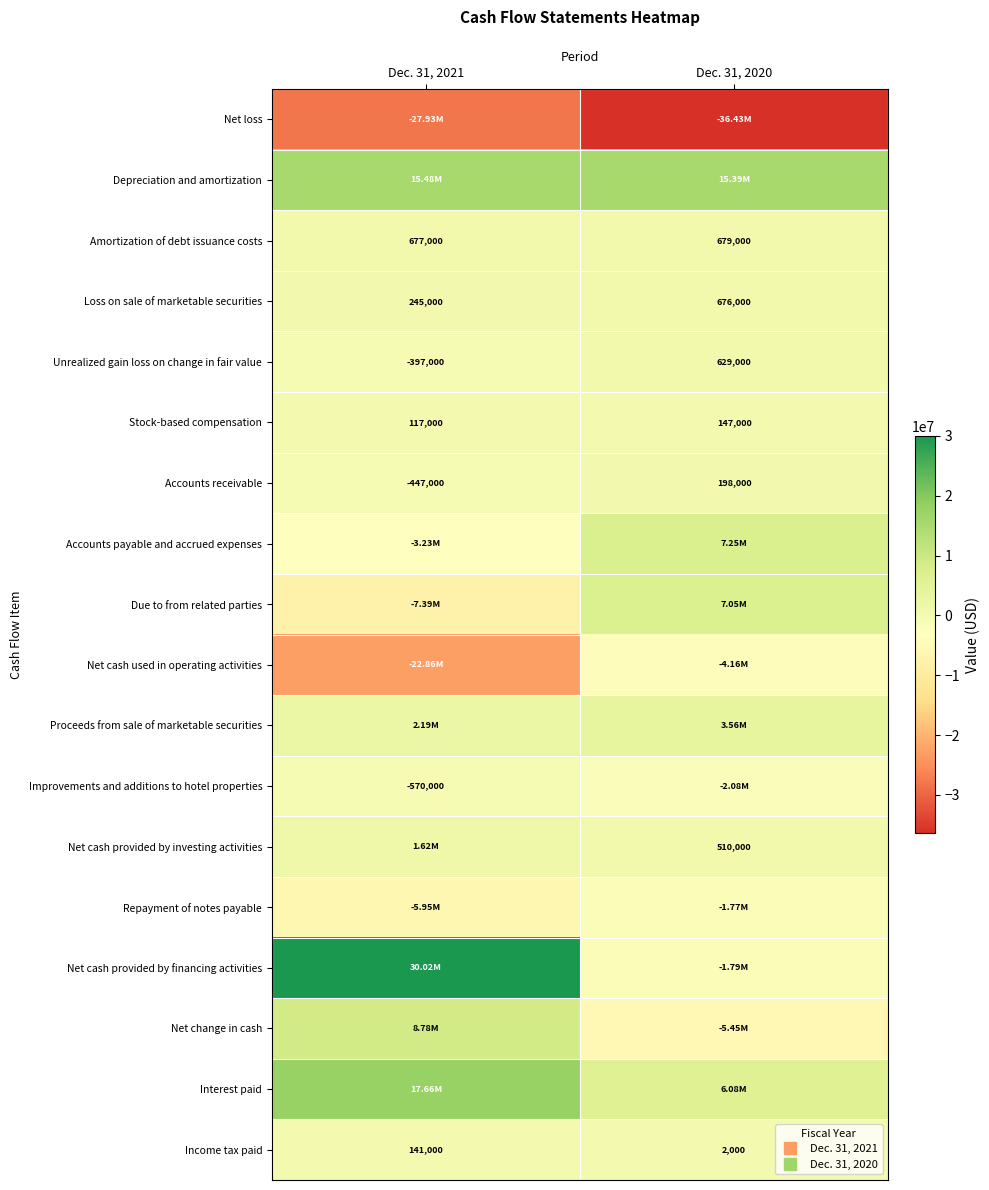

Which series has the largest total across all categories?

Depreciation and amortization